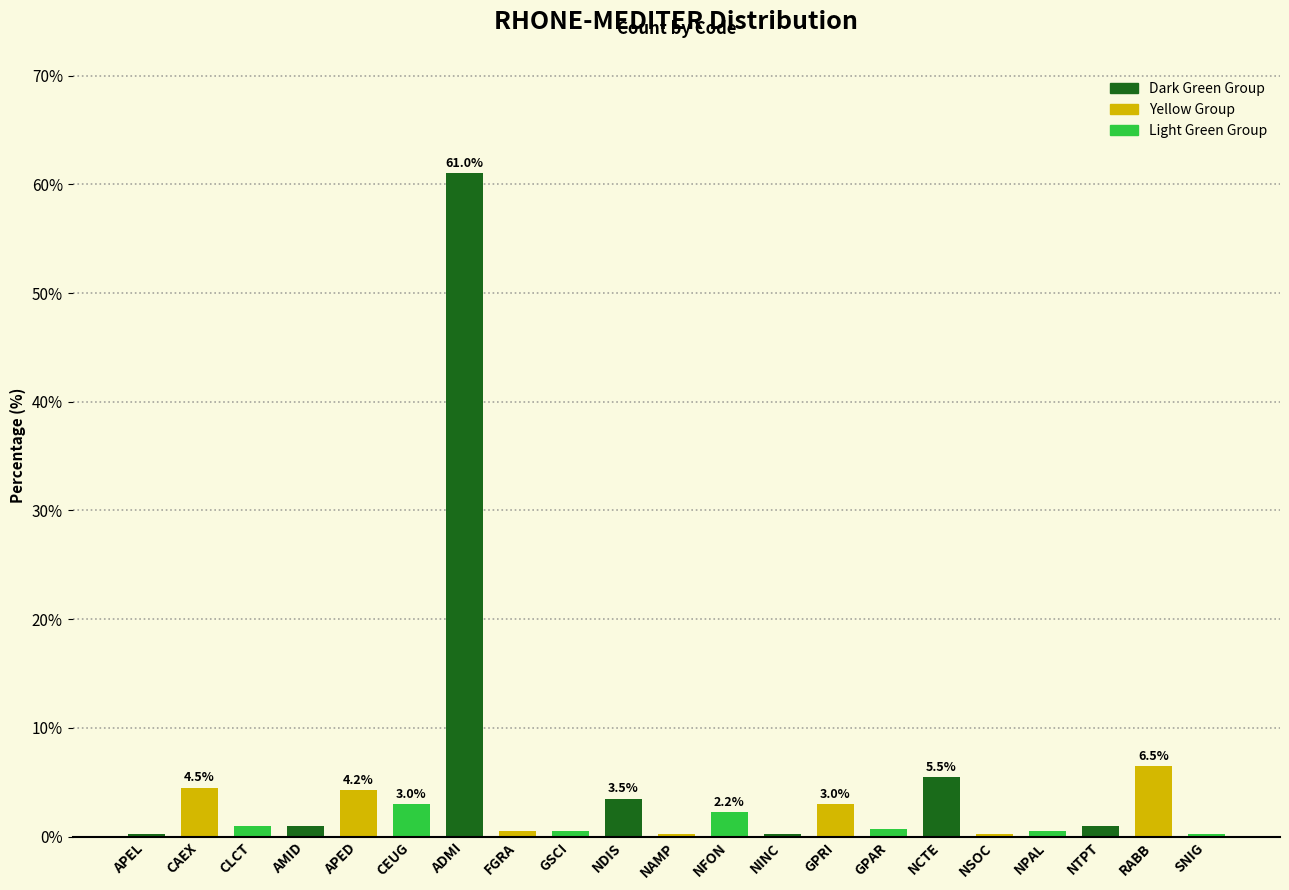

True or false: the data shows 23.2 at ADMI.

False